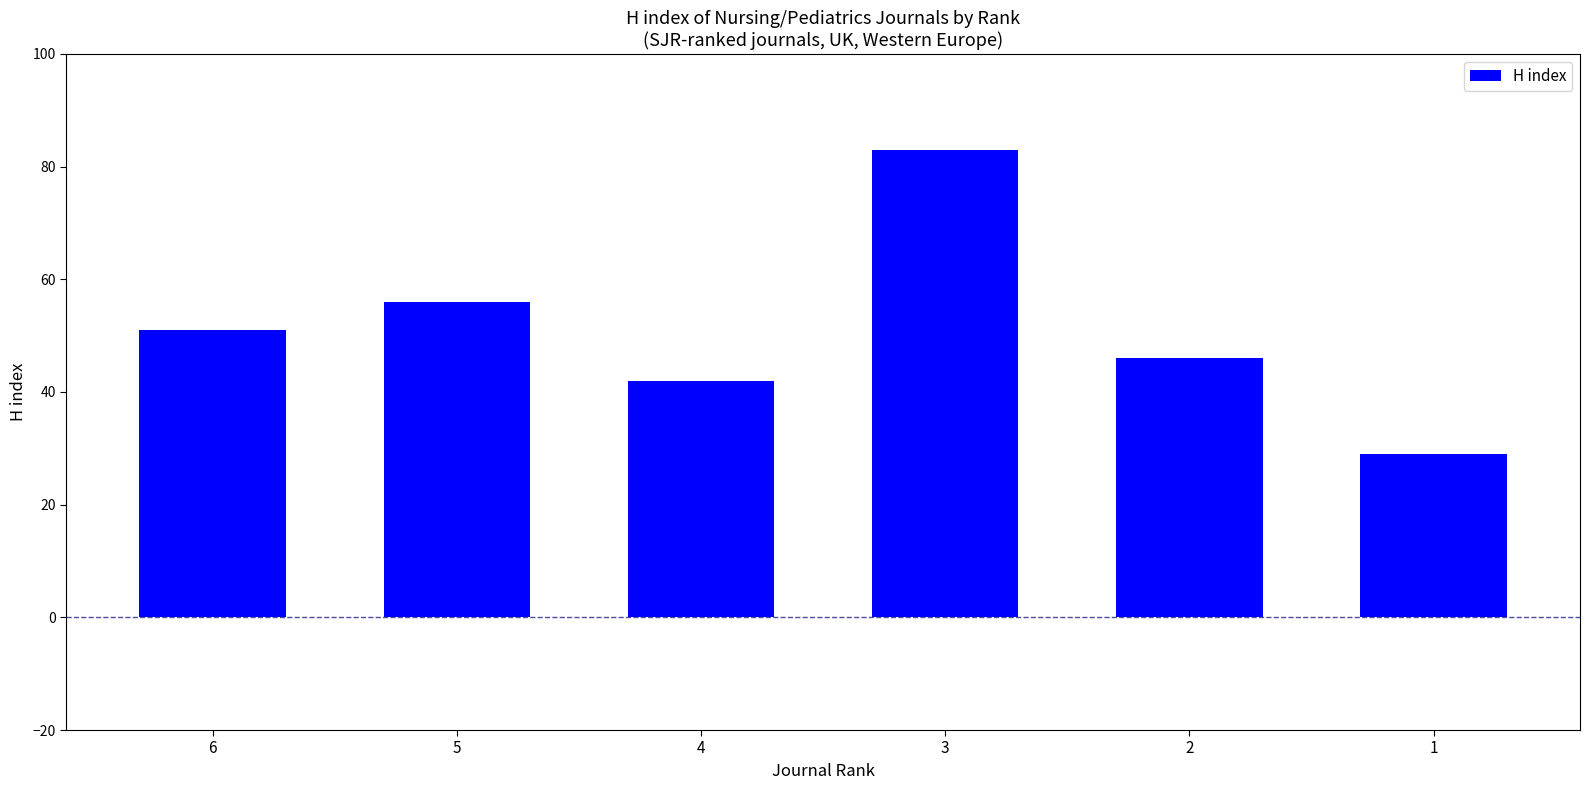

What is the sum of all values?

307